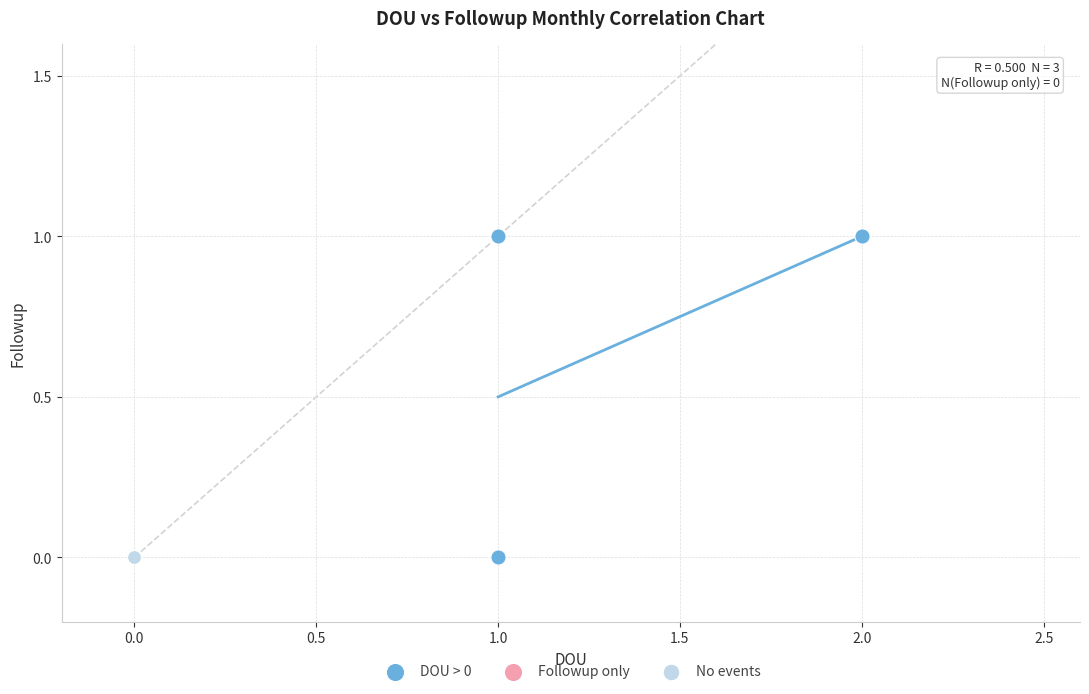

Which series contains the highest Y value?

DOU > 0